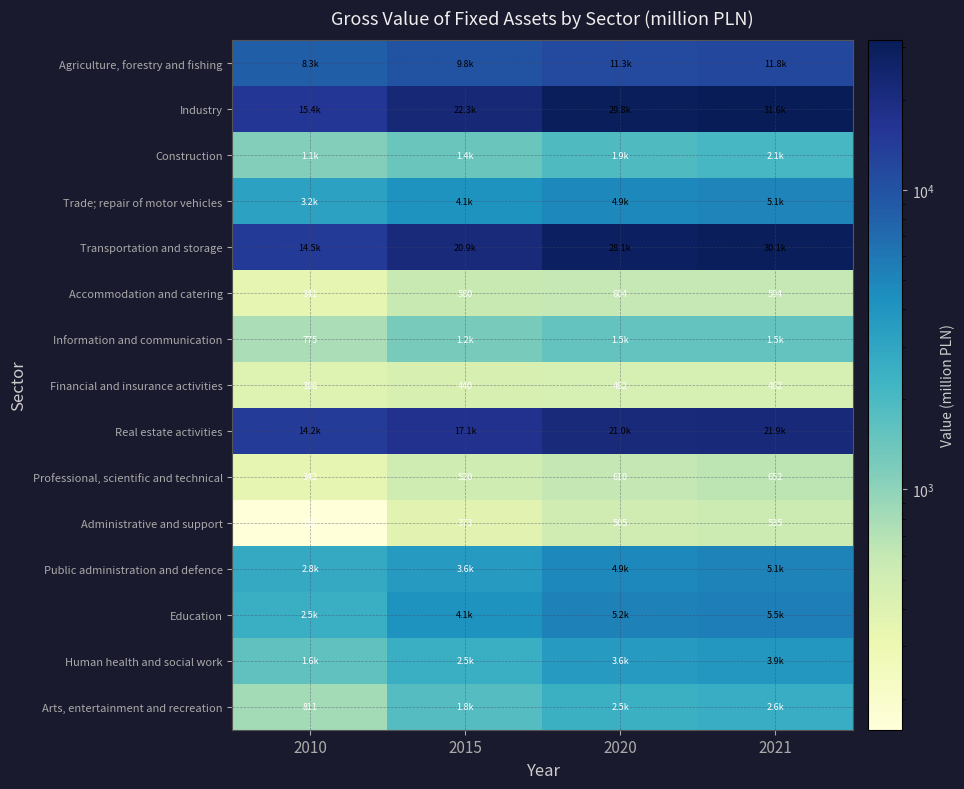

The Administrative and support series shows 260.3 at 2010. True or false?

False